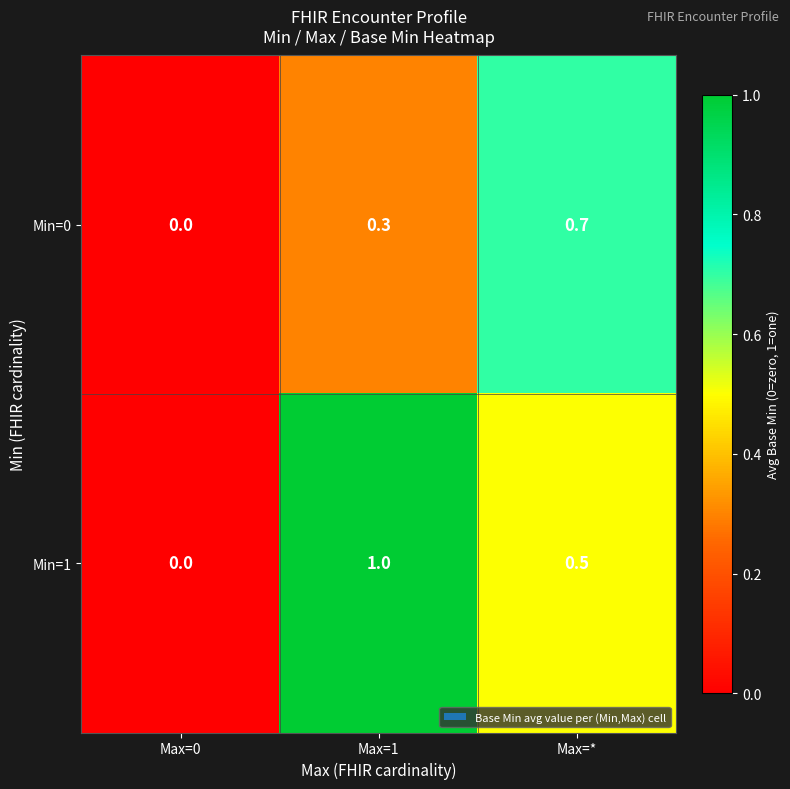

What is the sum of the Min=0 values at Max=0 and Max=1?

0.3